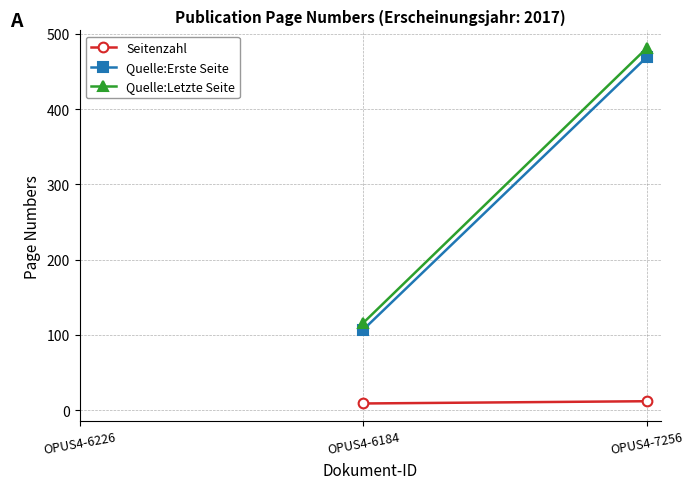

What is the label of the 2nd point from the right?

OPUS4-6184